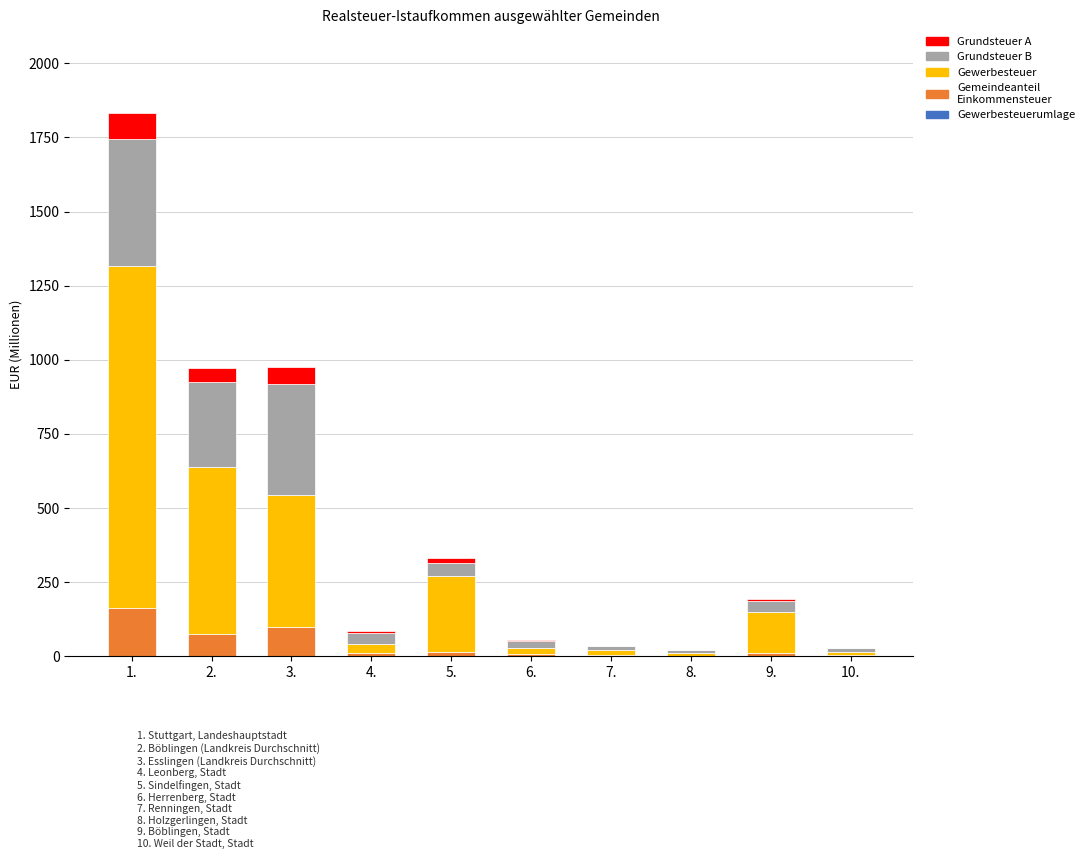

At which category is the sum across all series the highest?

1.